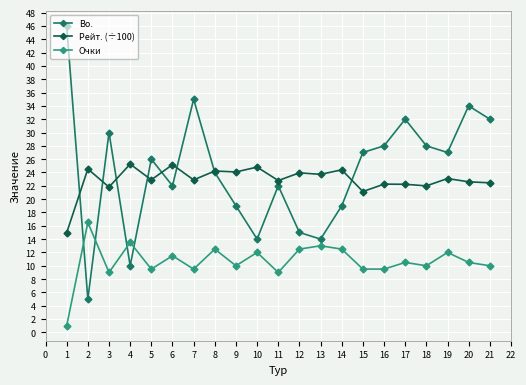

What is the spread (max minus min) of values at 11?

13.8